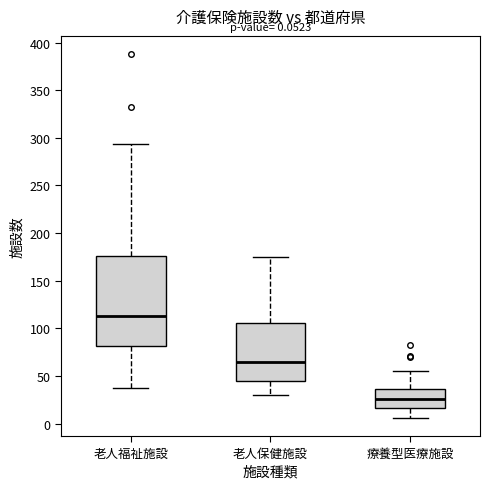

Comparing the boxes themselves (not the whiskers), which one is the tallest?

老人福祉施設